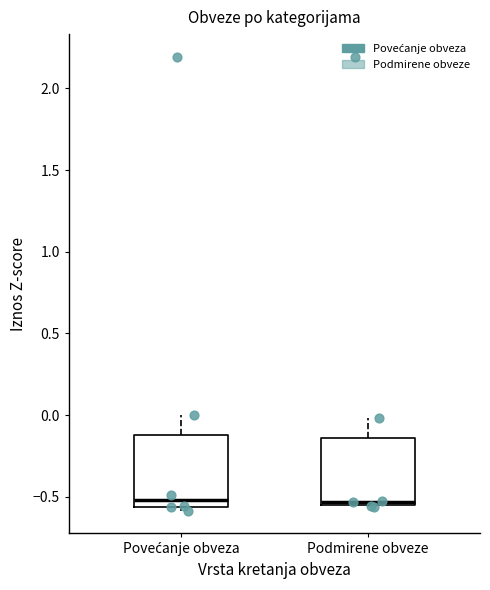

Reading left to right, read every box against the y-axis: the position of its median line, the range the box covers, and the ends of its whiskers. The values are not printed on the chart, so give them approximately, as read against the axis.

Povećanje obveza: median -0.50, box -0.55 to -0.10, whiskers -0.60 to 0.00
Podmirene obveze: median -0.55 (just above the box's lower edge), box -0.55 to -0.15, whiskers -0.55 to 0.00